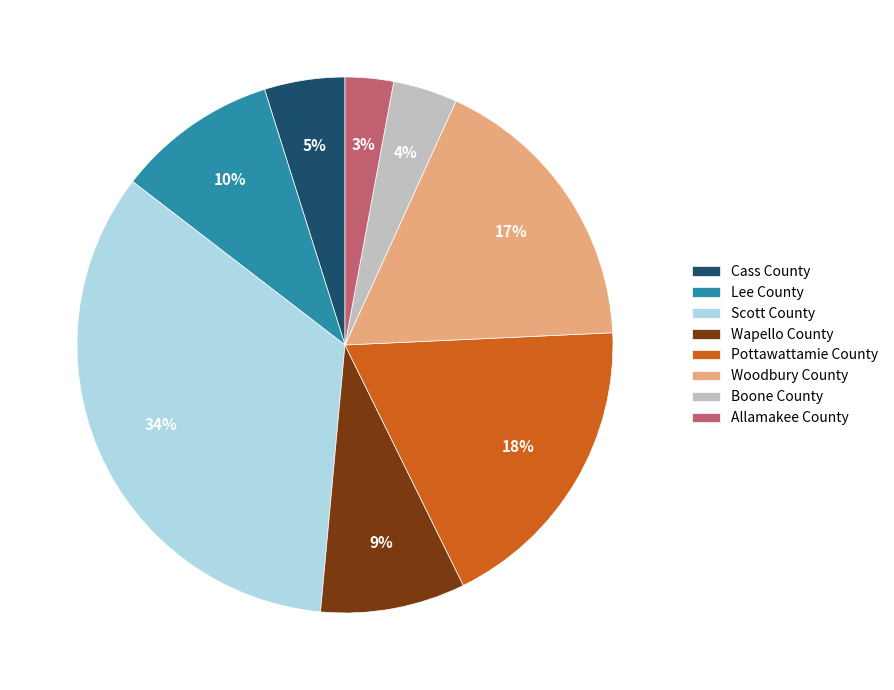

Is it true that Lee County is 21% of the pie?

False